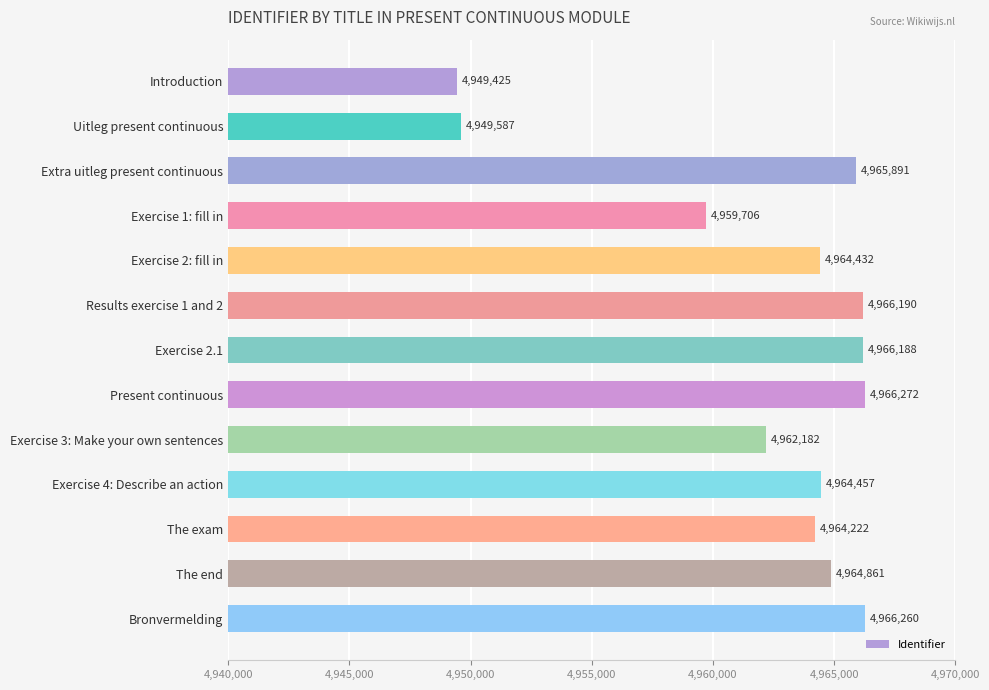

What is the difference between the maximum and minimum values?

16847